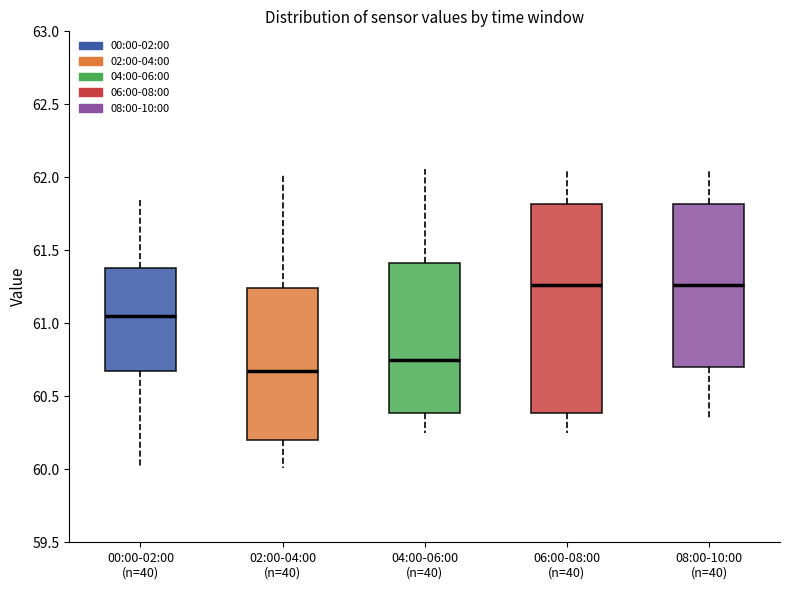

Where does the median line of the box for 02:00-04:00 (n=40) sit on the y-axis? The values are not printed on the chart, so give them approximately, as read against the axis.

60.65